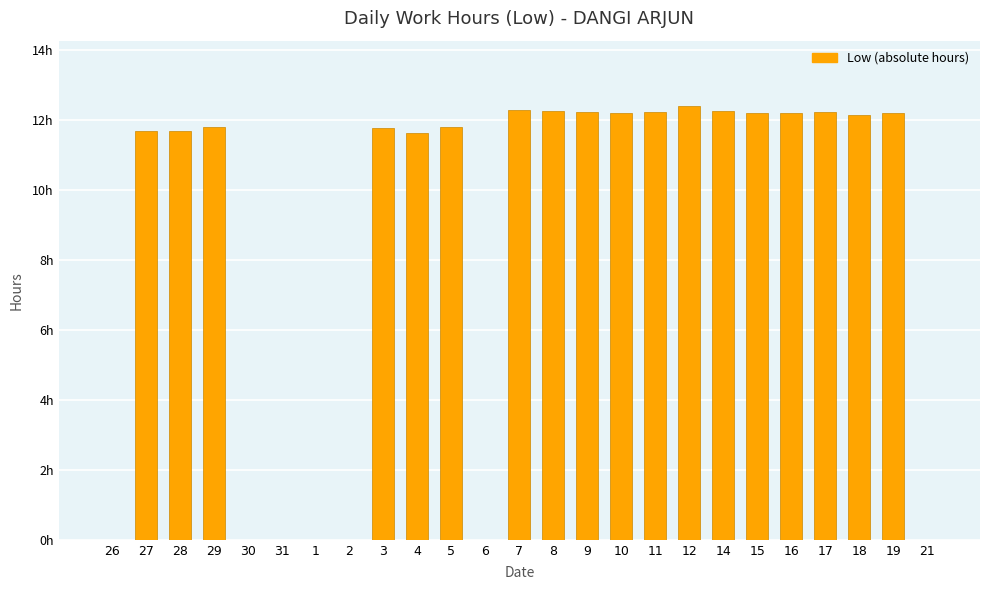

How many categories are shown in the chart?

25